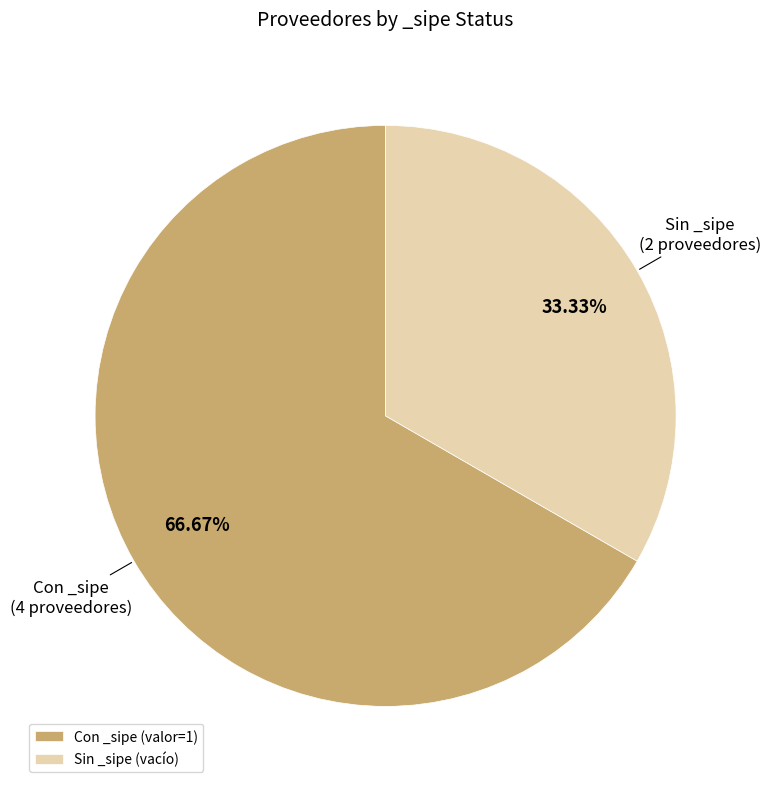

Count the number of slices in the pie.

2